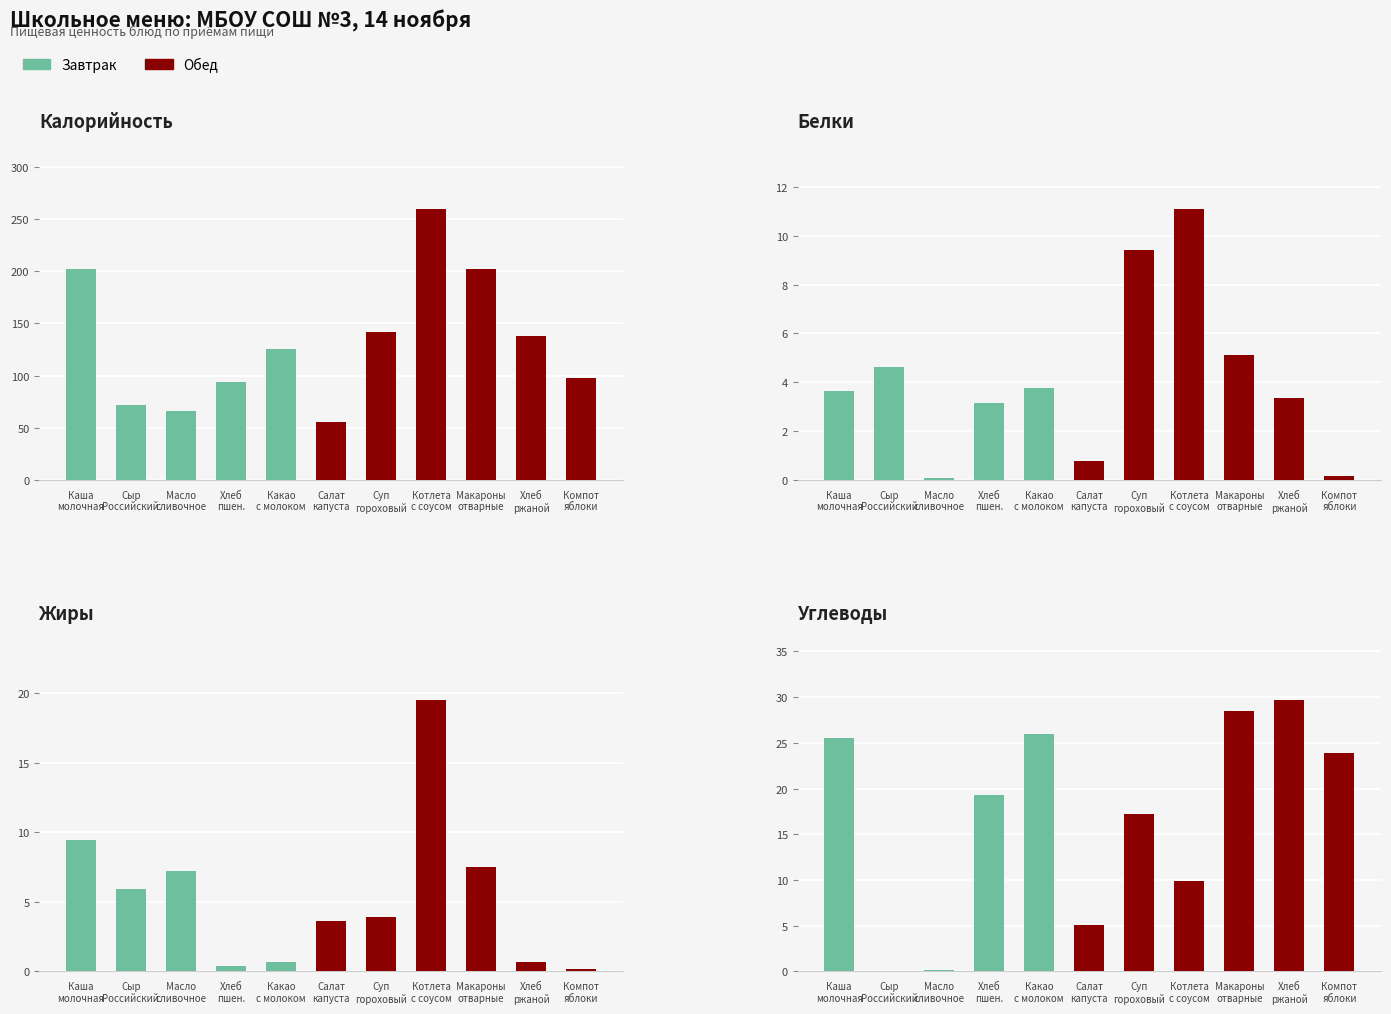

Which category has the highest value across all series?

Котлета с соусом